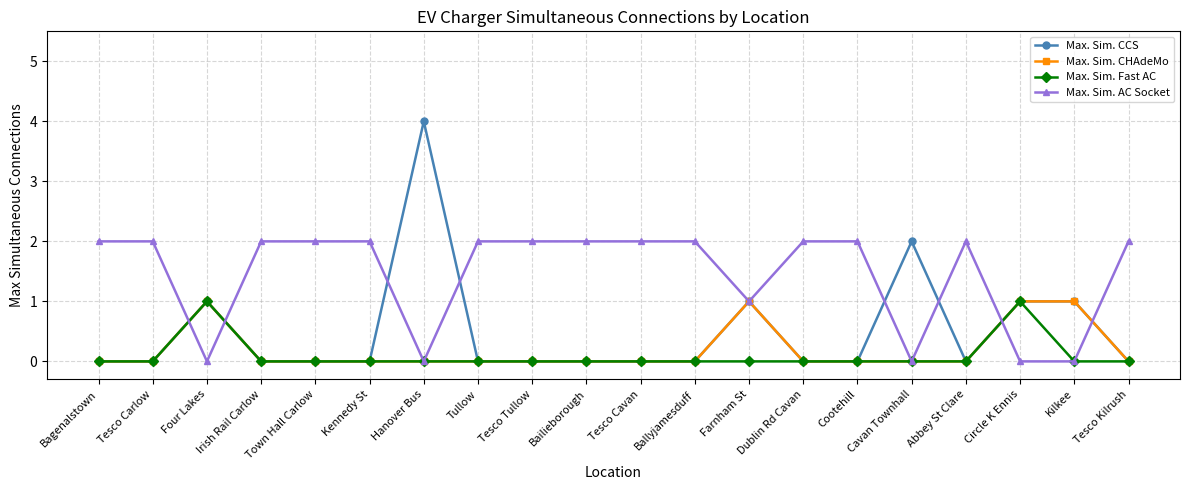

At which category does Max. Sim. CHAdeMo reach its first local peak?

Four Lakes